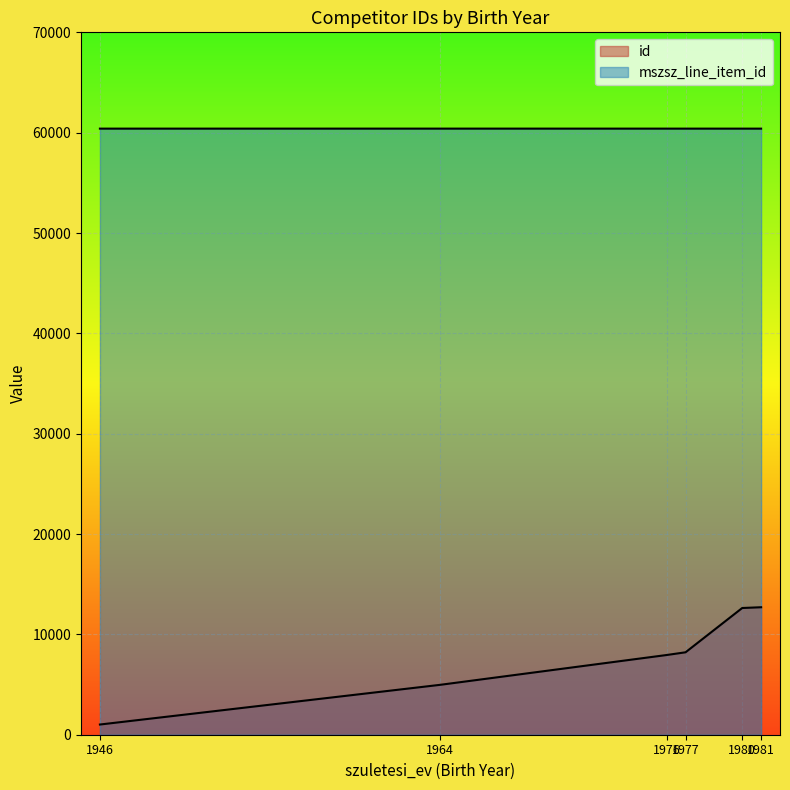

Rank the series by their average value, from lowest to highest.

id, mszsz_line_item_id